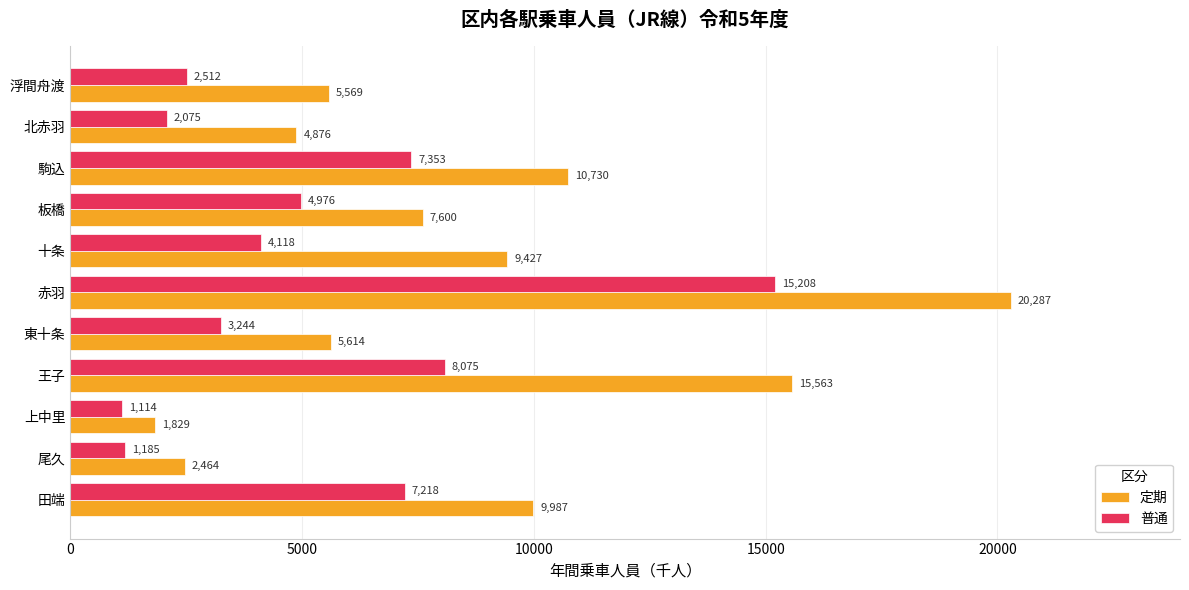

At 尾久, list the series in order from smallest to largest.

普通, 定期